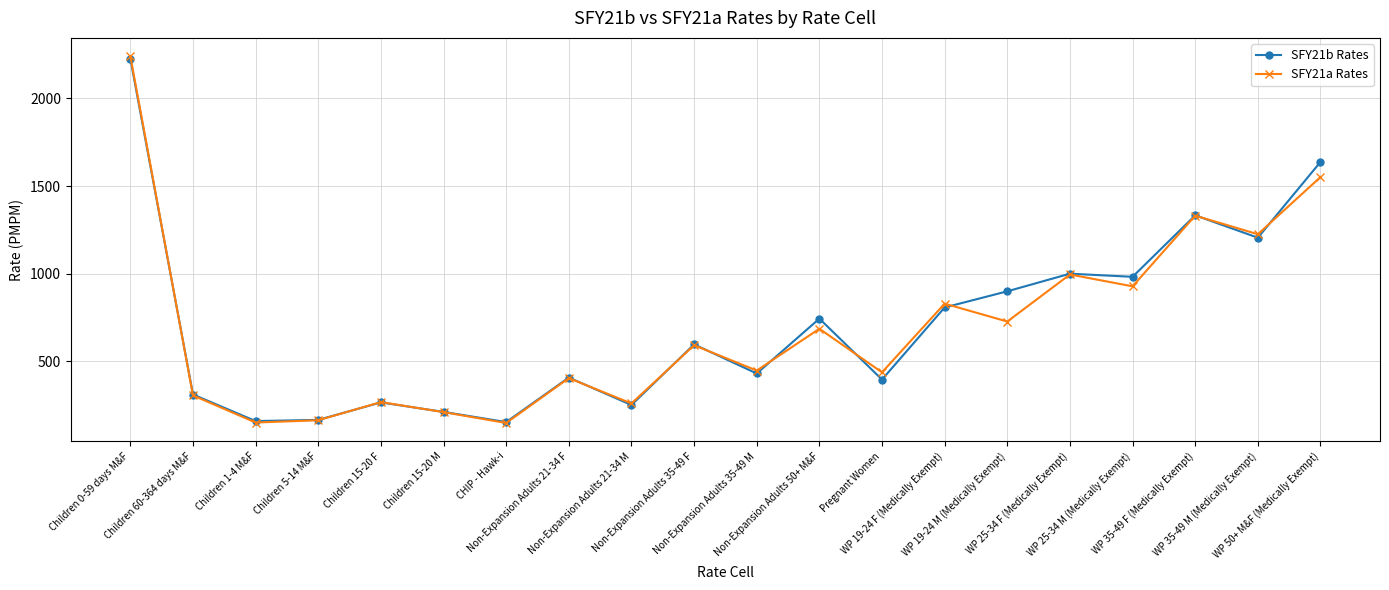

What is the difference between the highest and lowest values at Children 0-59 days M&F?

14.0